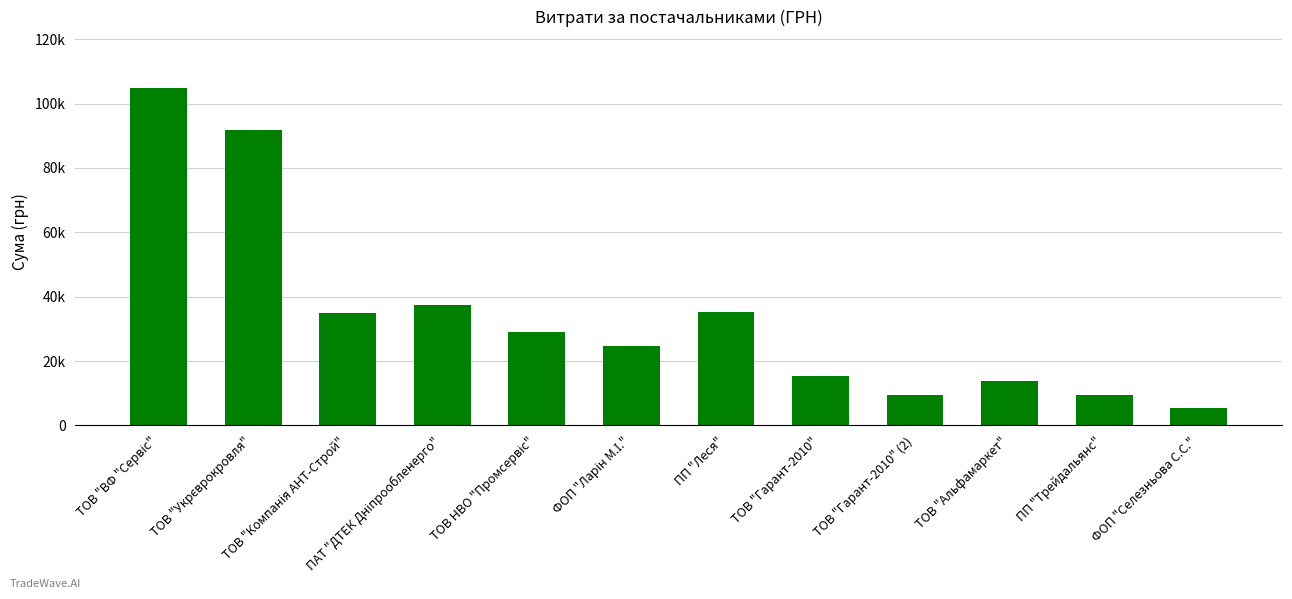

Does the chart contain any negative values?

No